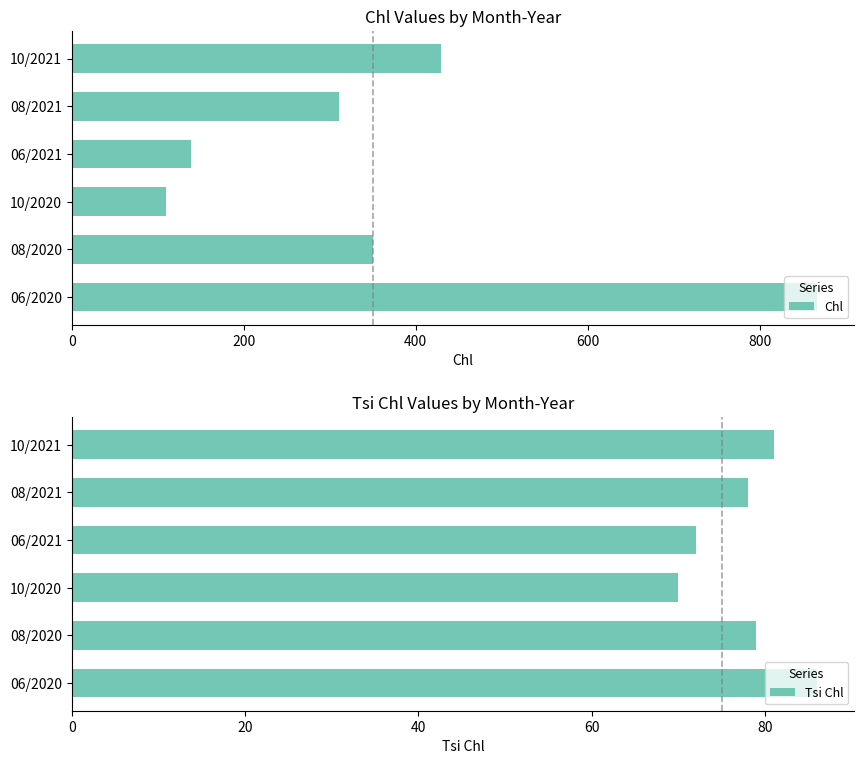

Reading right to left, list all the values displayed in this chart.

Chl: 430	311	139	110	350	867
Tsi Chl: 81	78	72	70	79	86